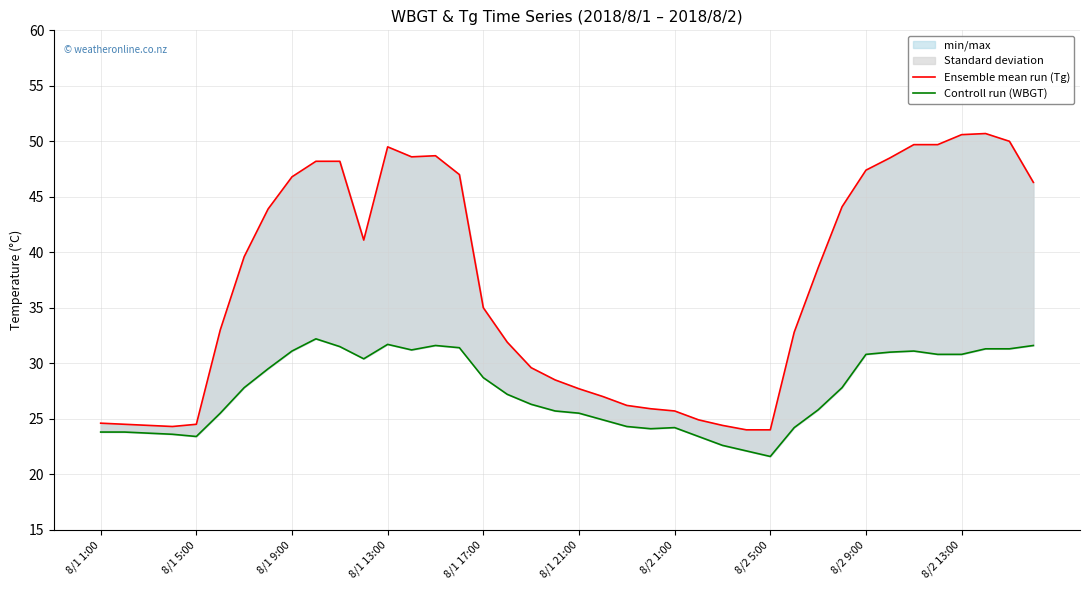

What is the approximate value of Controll run (WBGT) at 25?

23.4